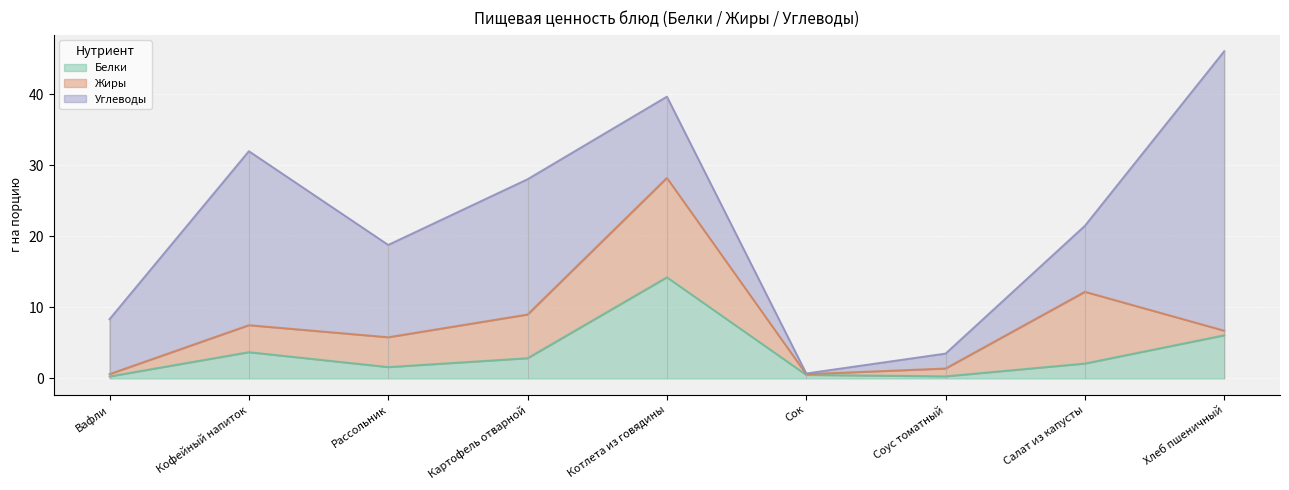

In Углеводы, how many points are lower than both neighbors (excluding endpoints)?

2